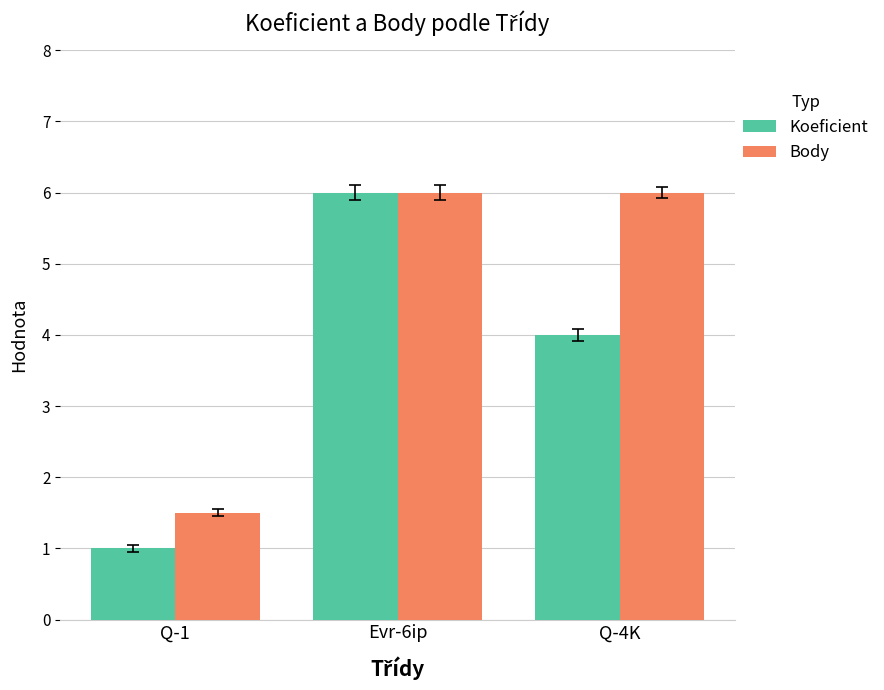

What is the sum of the Body values at Q-1 and Q-4K?

7.5